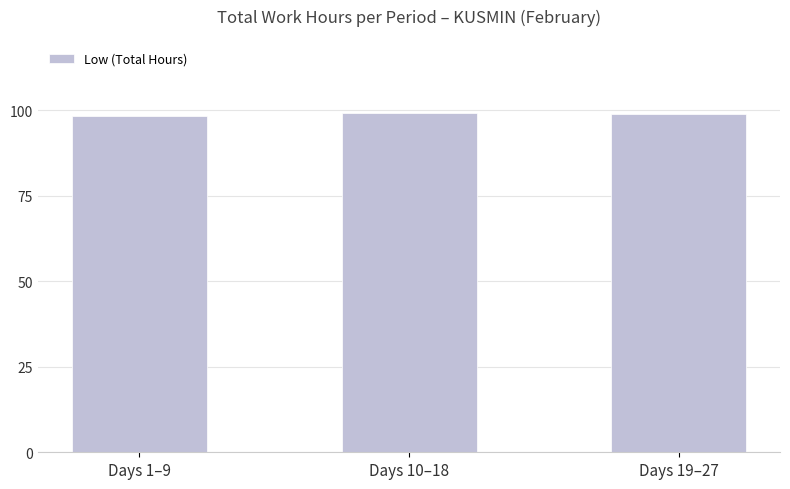

What is the ratio of the value at Days 10–18 to the value at Days 1–9?

1.0